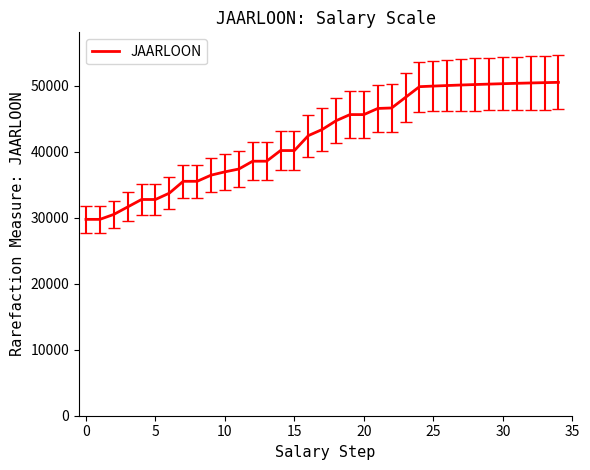

What is the difference between the maximum and minimum values?

20749.5